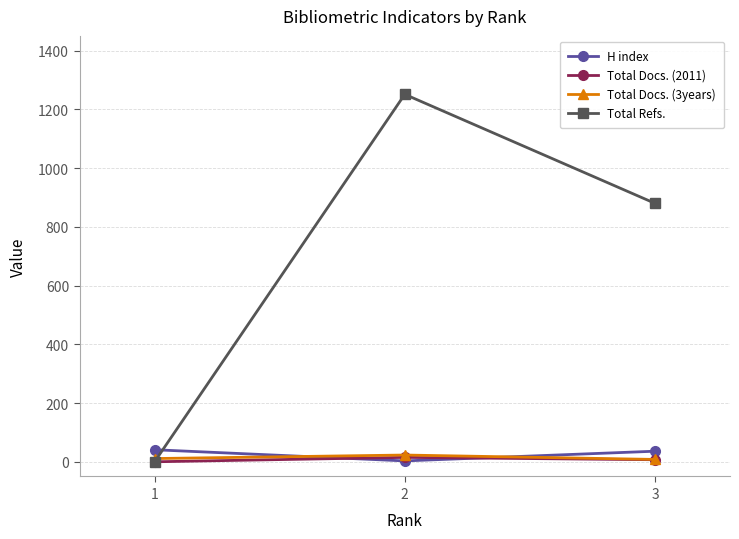

Does the chart display data point markers on the line(s)?

Yes